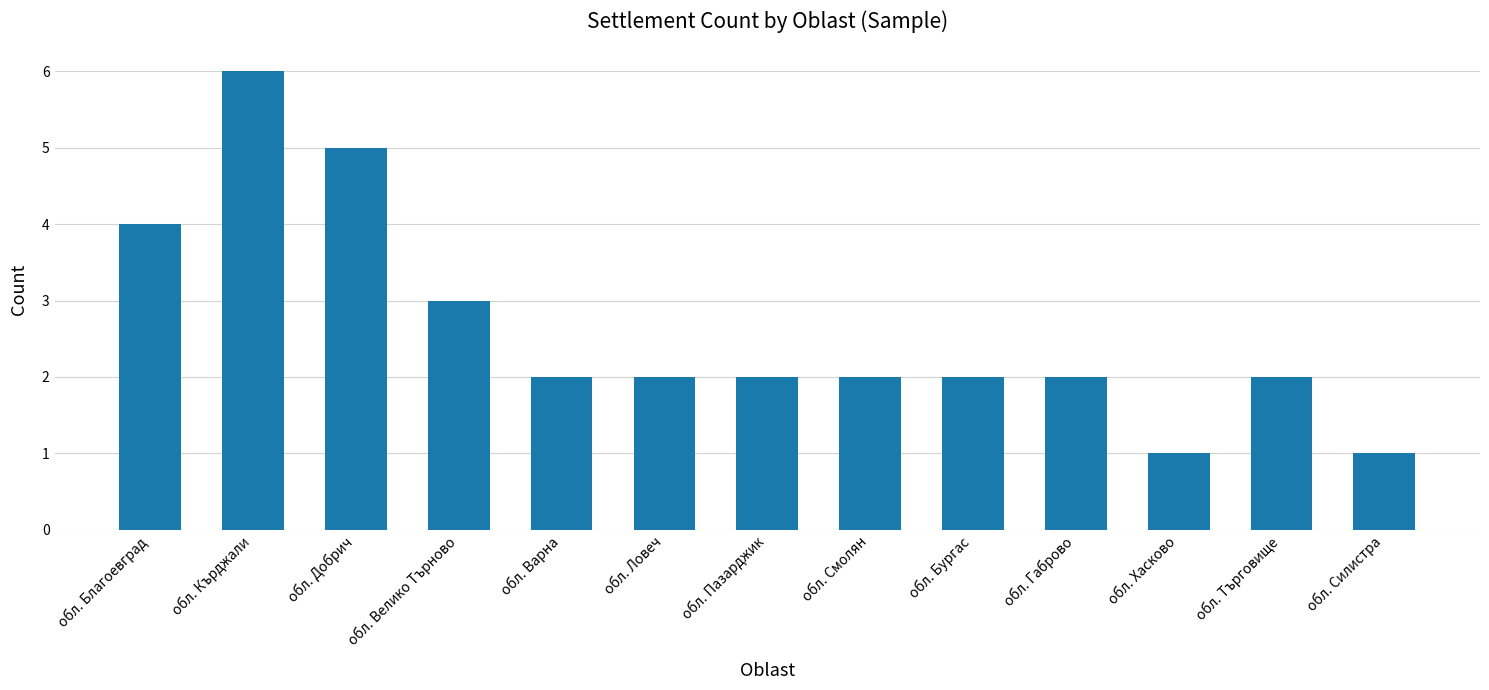

The value at обл. Габрово is 2. True or false?

True